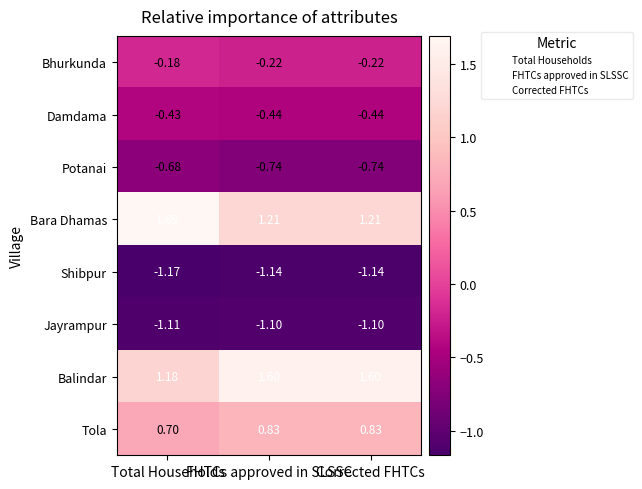

Which series has the largest total across all categories?

Balindar